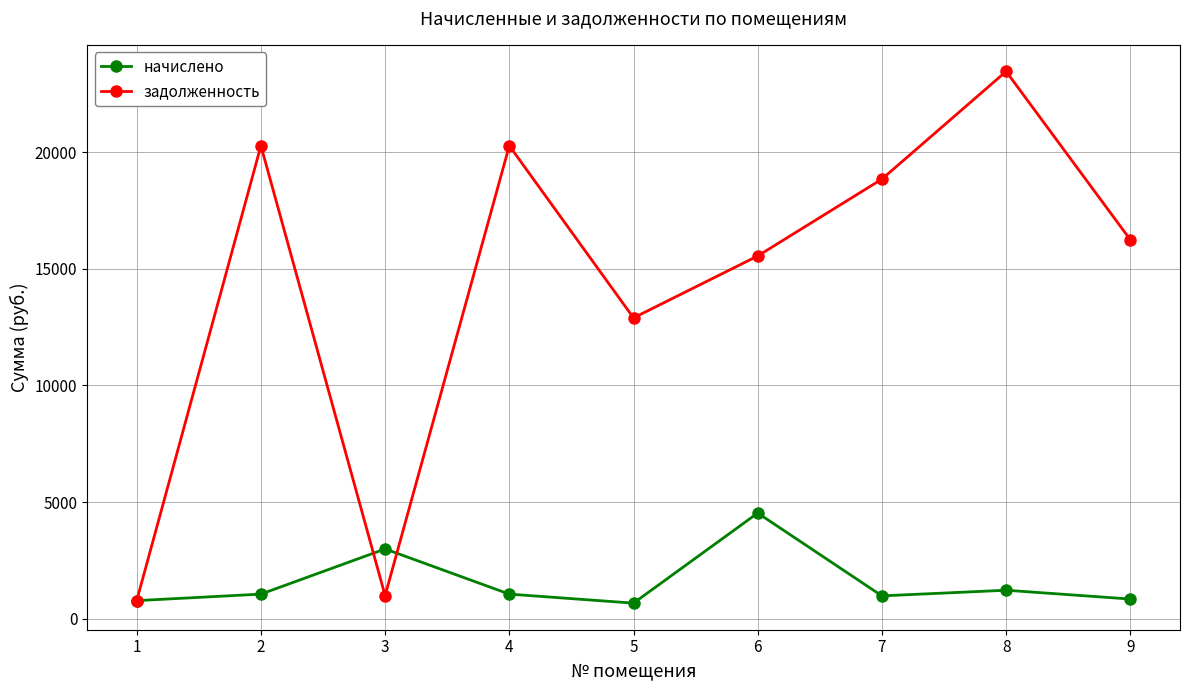

What is the sum of the задолженность values at 3 and 6?

16546.6